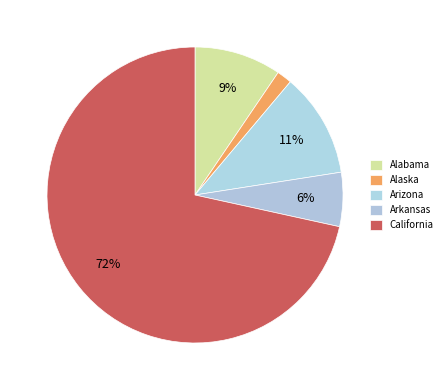

To the nearest percent, what percentage of the pie is Alaska?

2%